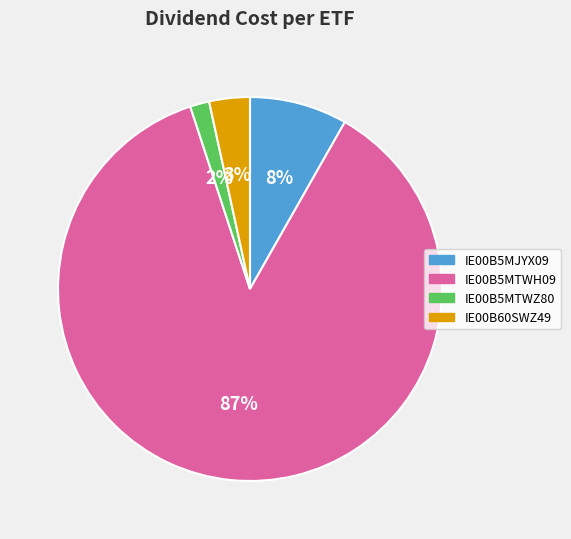

To the nearest percent, what is the average slice percentage?

25%